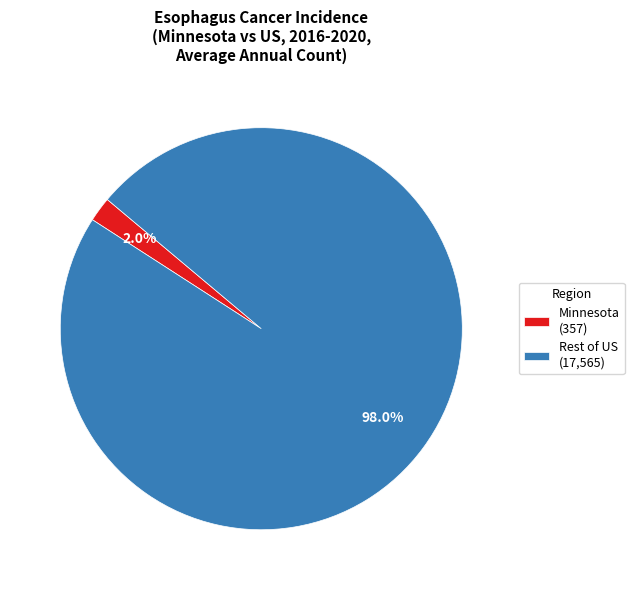

Between Minnesota (357) and Rest of US (17,565), which is larger?

Rest of US (17,565)